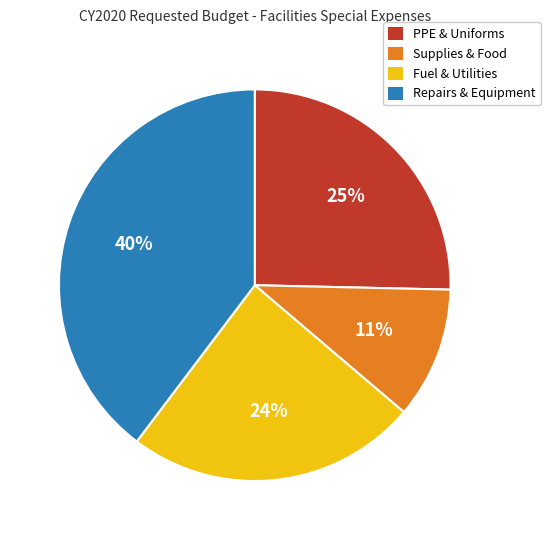

Is there a majority slice in this chart?

No